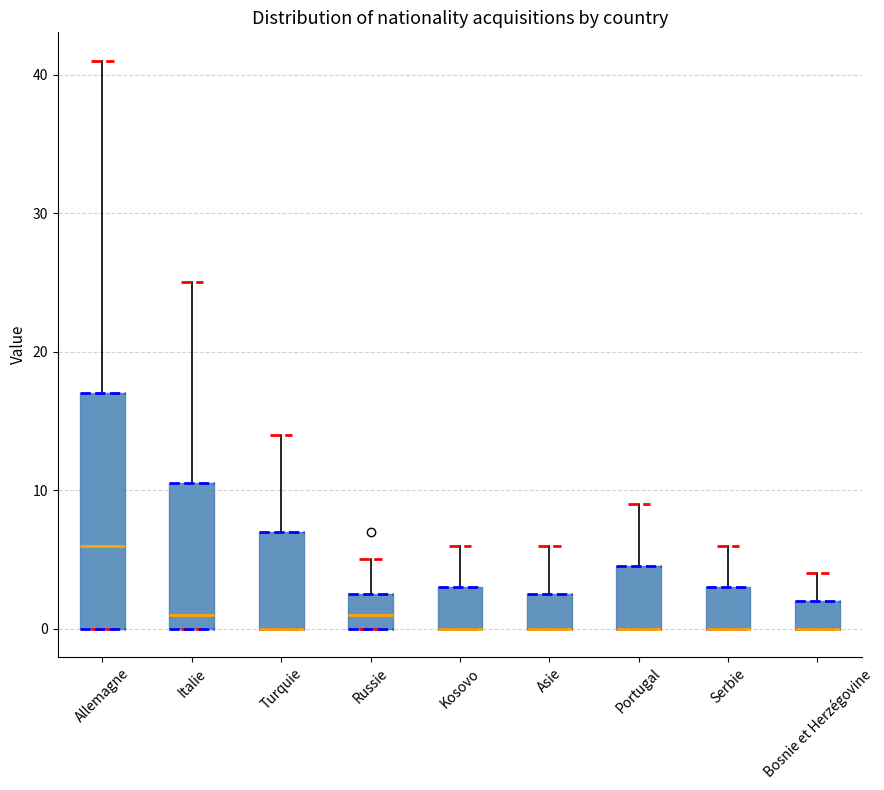

Reading left to right, transcribe this box plot: for each box, give where its median line is, the range the box spans, and where its two whiskers end, as read against the y-axis. The values are not printed on the chart, so give them approximately, as read against the axis.

Allemagne: median 6, box 0 to 17, whiskers 0 to 41
Italie: median 1, box 0 to 11, whiskers 0 to 25
Turquie: median 0 (drawn on the box's lower edge), box 0 to 7, whiskers 0 to 14
Russie: median 1, box 0 to 3, whiskers 0 to 5
Kosovo: median 0 (drawn on the box's lower edge), box 0 to 3, whiskers 0 to 6
Asie: median 0 (drawn on the box's lower edge), box 0 to 3, whiskers 0 to 6
Portugal: median 0 (drawn on the box's lower edge), box 0 to 5, whiskers 0 to 9
Serbie: median 0 (drawn on the box's lower edge), box 0 to 3, whiskers 0 to 6
Bosnie et Herzégovine: median 0 (drawn on the box's lower edge), box 0 to 2, whiskers 0 to 4